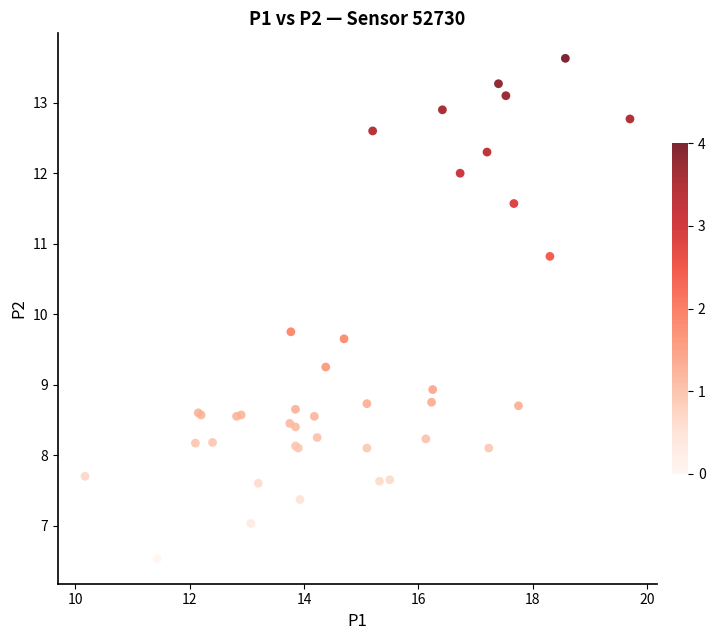

What Y value in the scatter plot is closest to 10?

9.8